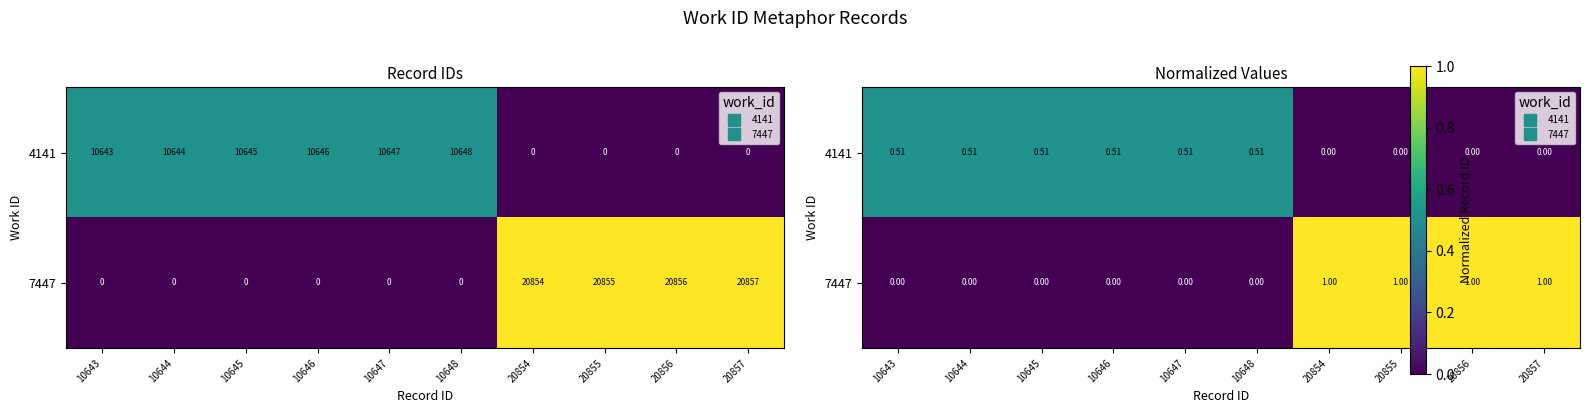

Which series has the widest spread of values?

7447